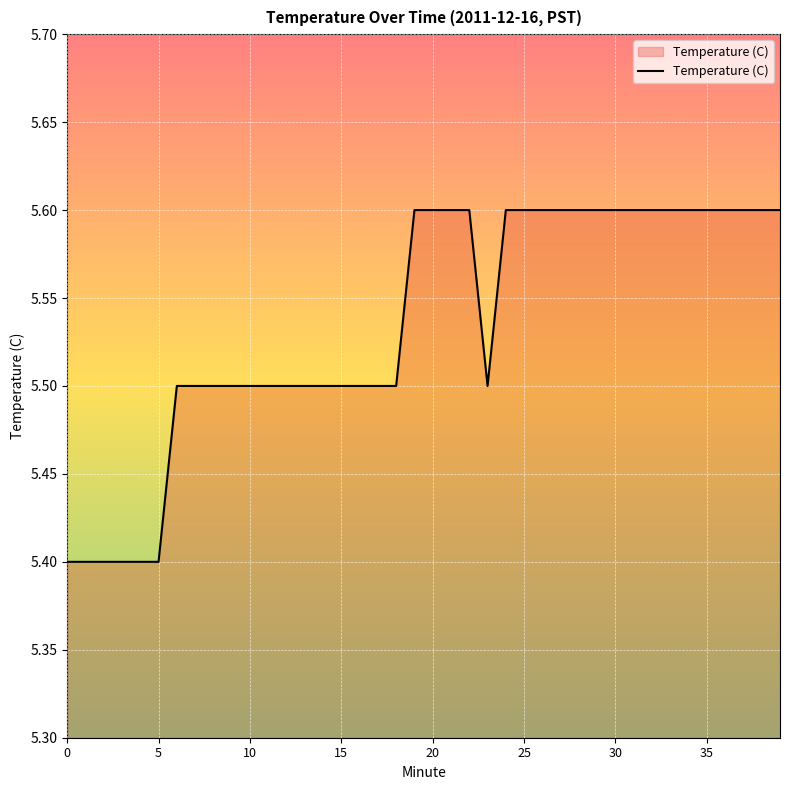

How many categories are shown in the chart?

40